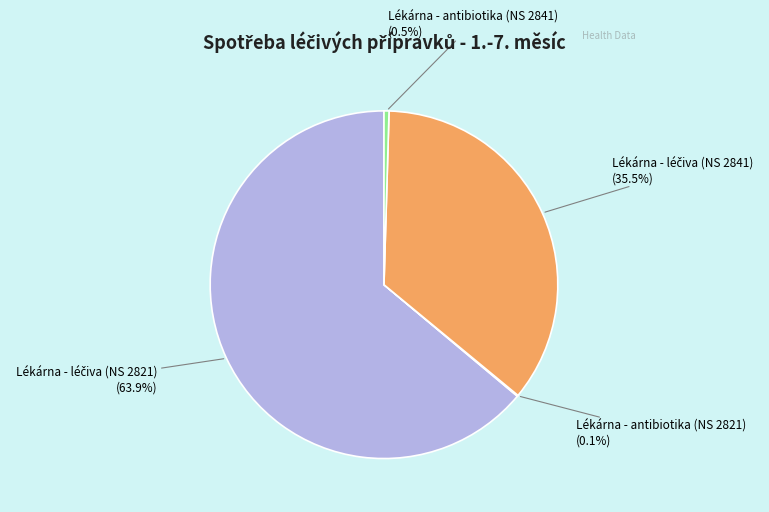

Is there any slice that represents more than half of the pie?

Yes